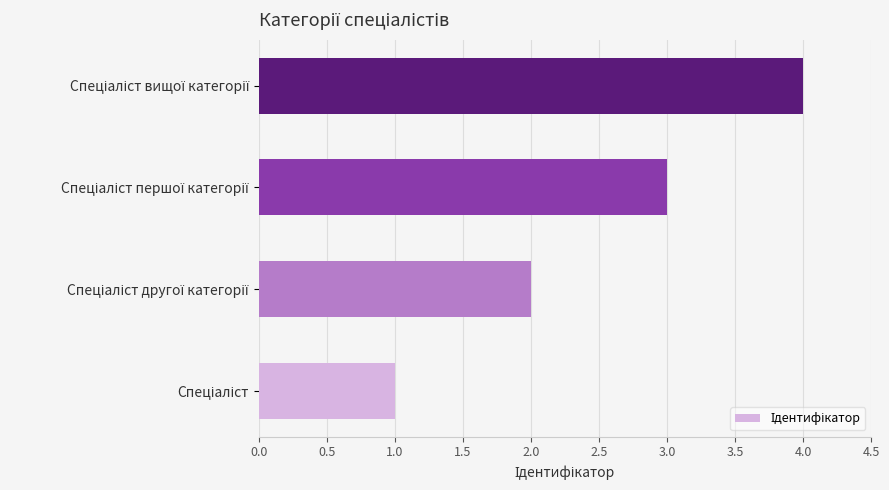

What is the sum of all values?

10